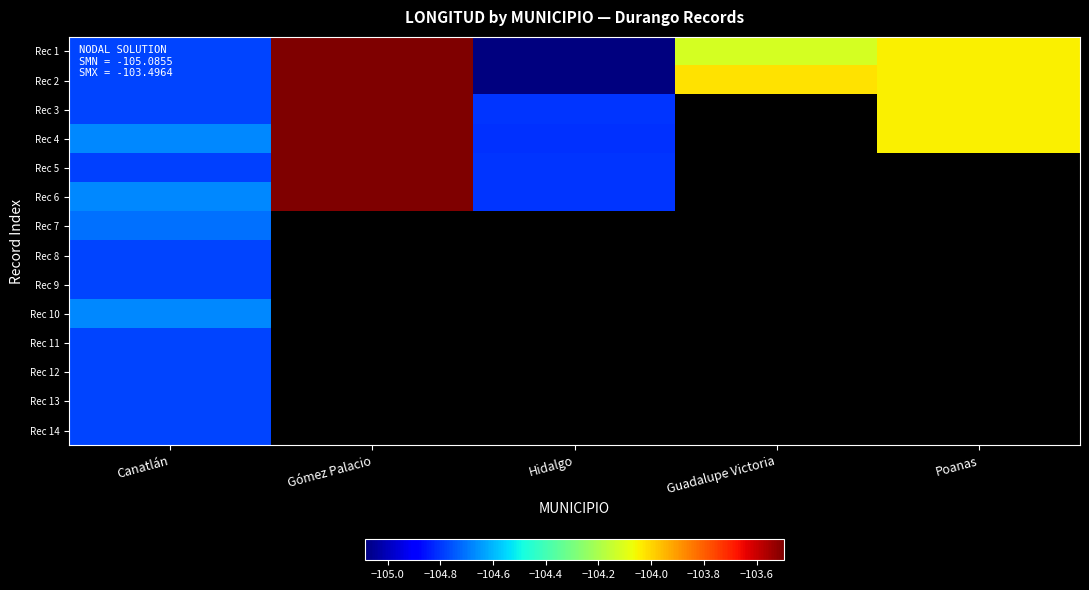

Which category has the highest value in the Rec 10 series?

Canatlán